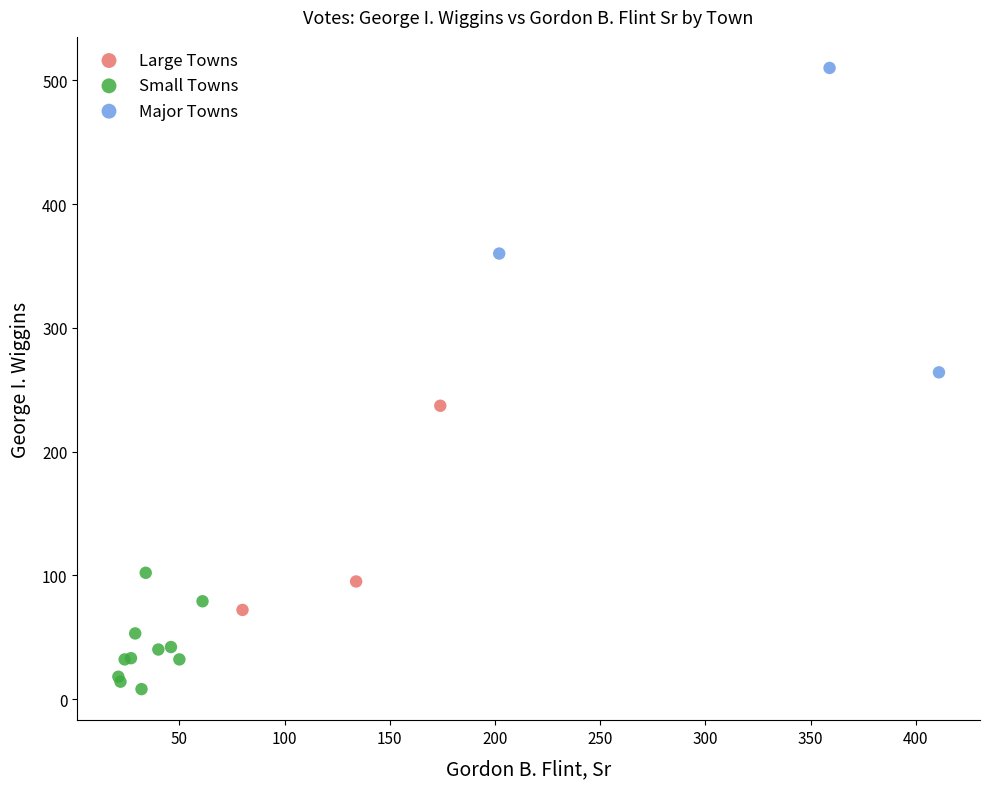

Which series reaches the maximum Y coordinate?

Major Towns